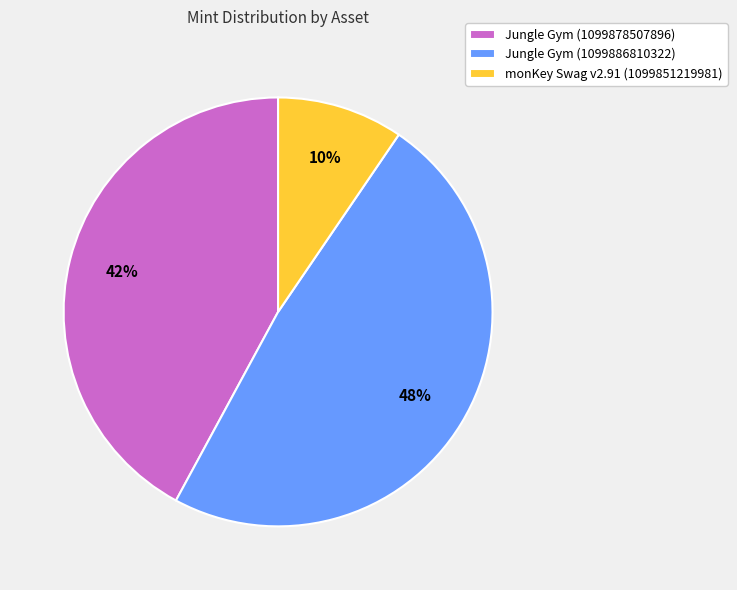

Which category has the smallest portion of the pie?

monKey Swag v2.91 (1099851219981)